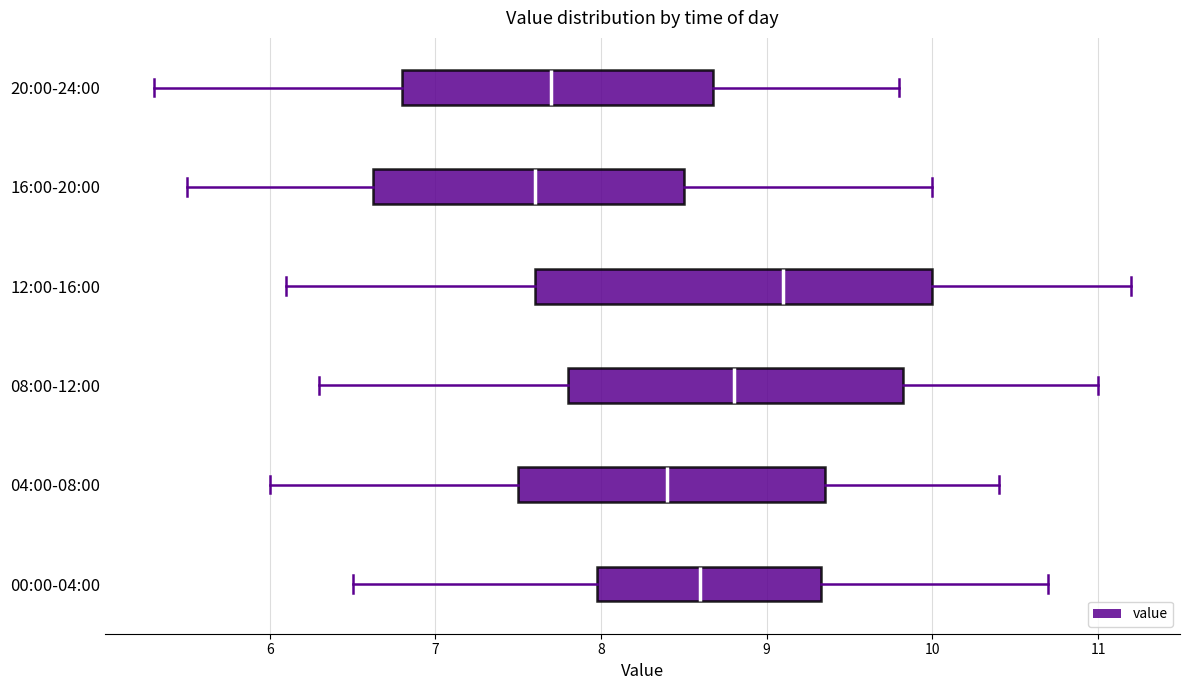

Which box's median line is the furthest to the right?

12:00-16:00